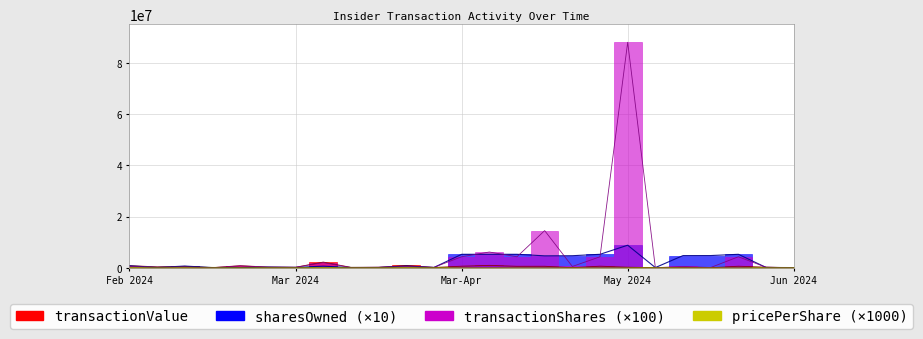

What is the maximum value shown in the chart?

88000000.0